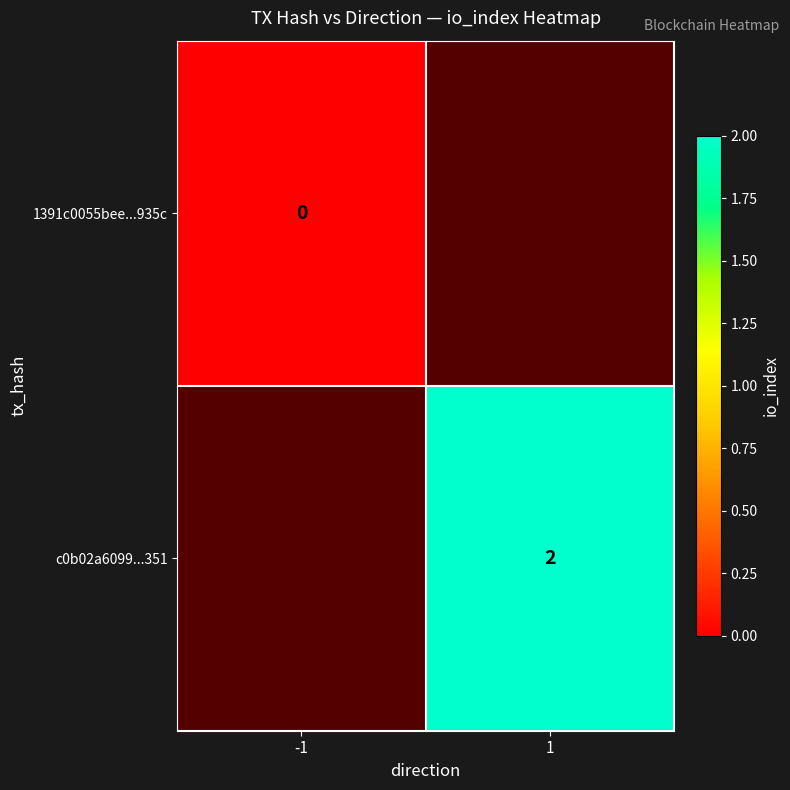

The c0b02a6099...351 series shows 1 at 1. True or false?

False